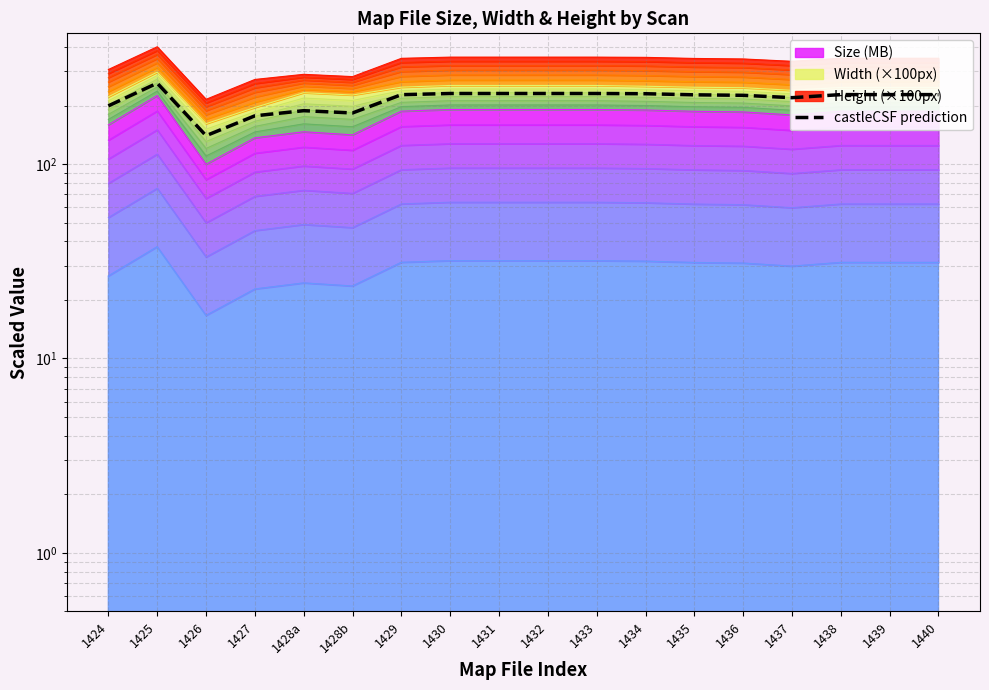

At which label does the data first exceed 227?

1425